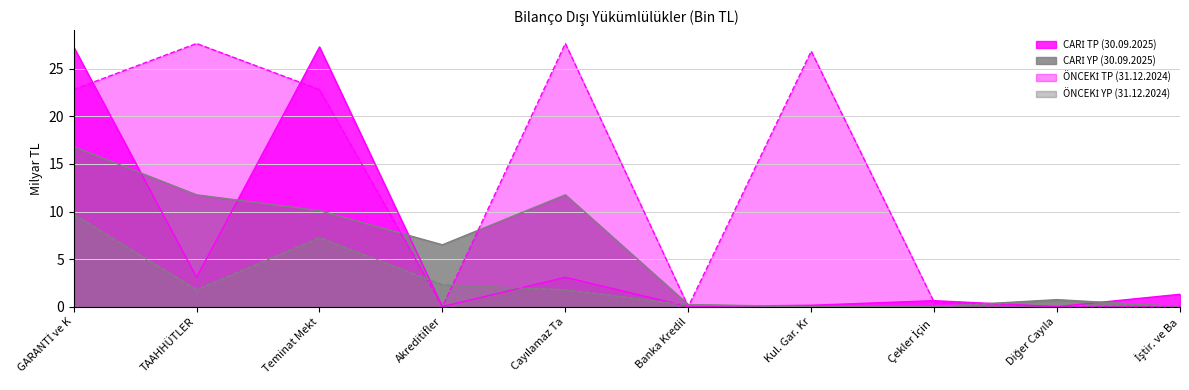

What position from the right is TAAHHÜTLER?

9